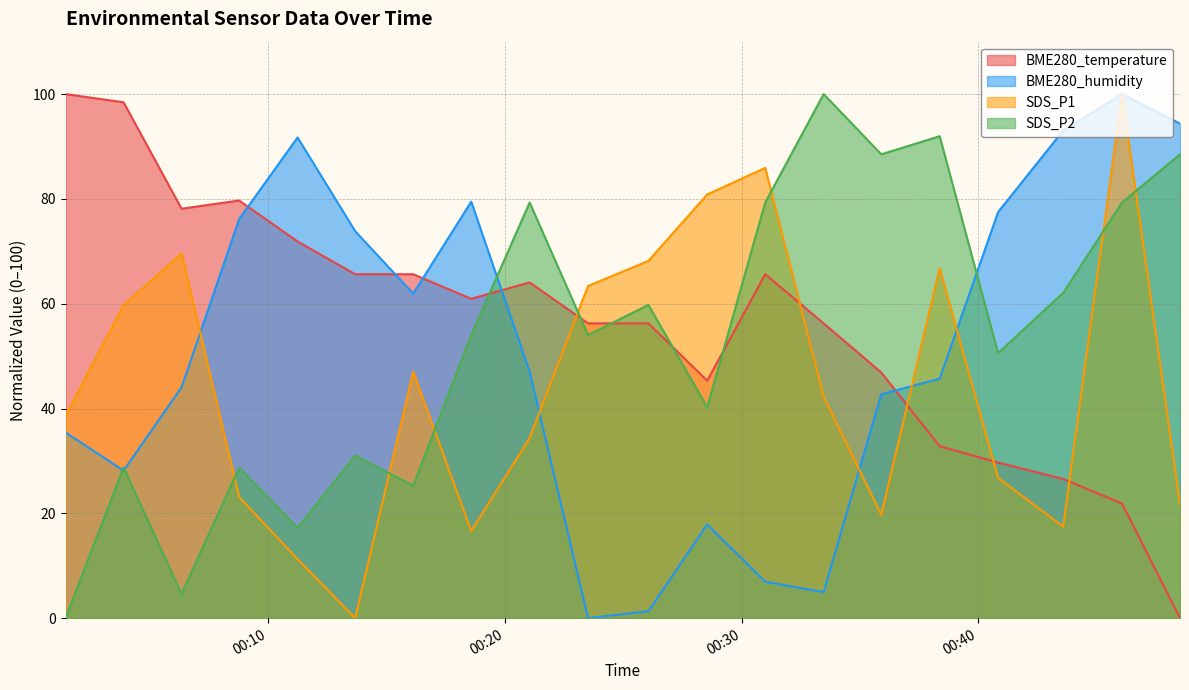

At which category does the chart reach its peak across all series?

2022/05/21 00:01:27